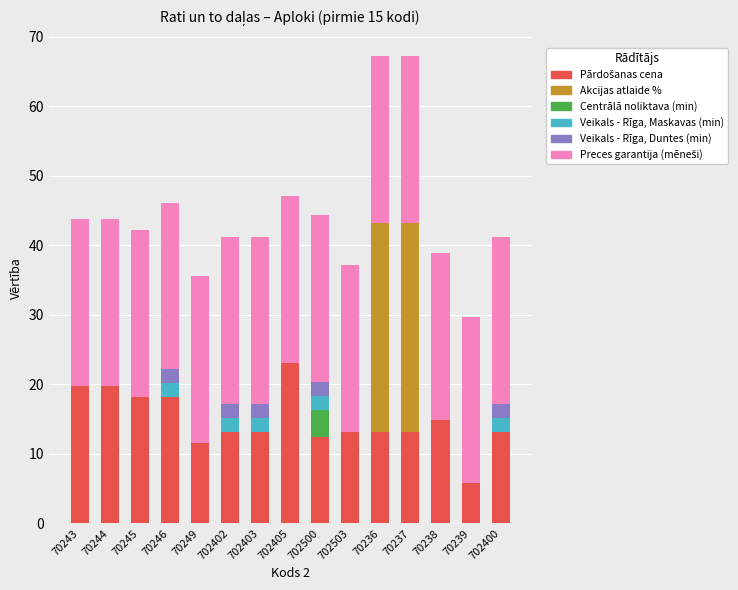

What is the total value across all series at 70238?

38.8